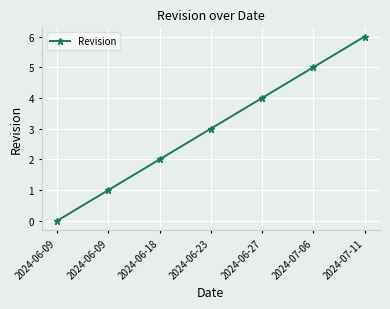

How many categories are shown in the chart?

7